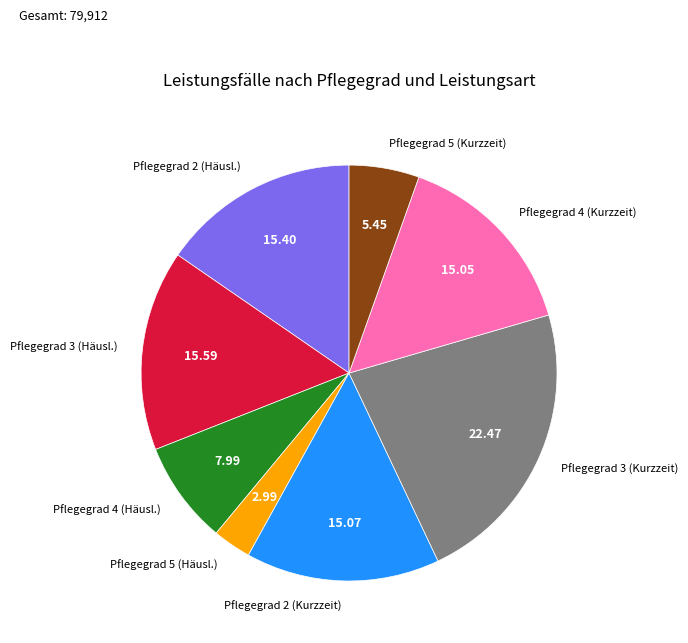

Count the number of slices in the pie.

8